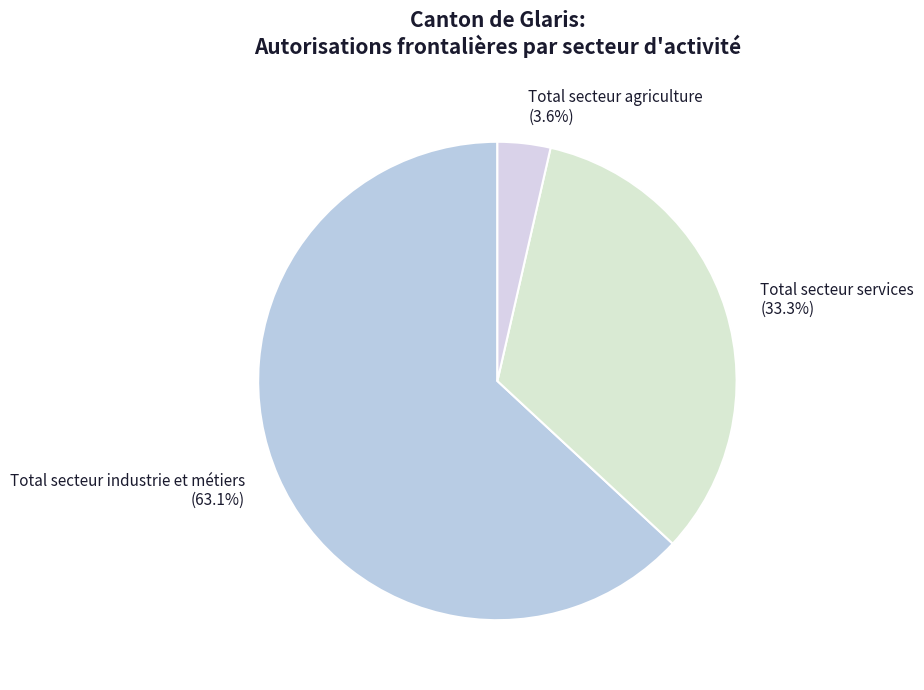

What is the largest slice in the pie chart?

Total secteur industrie et métiers